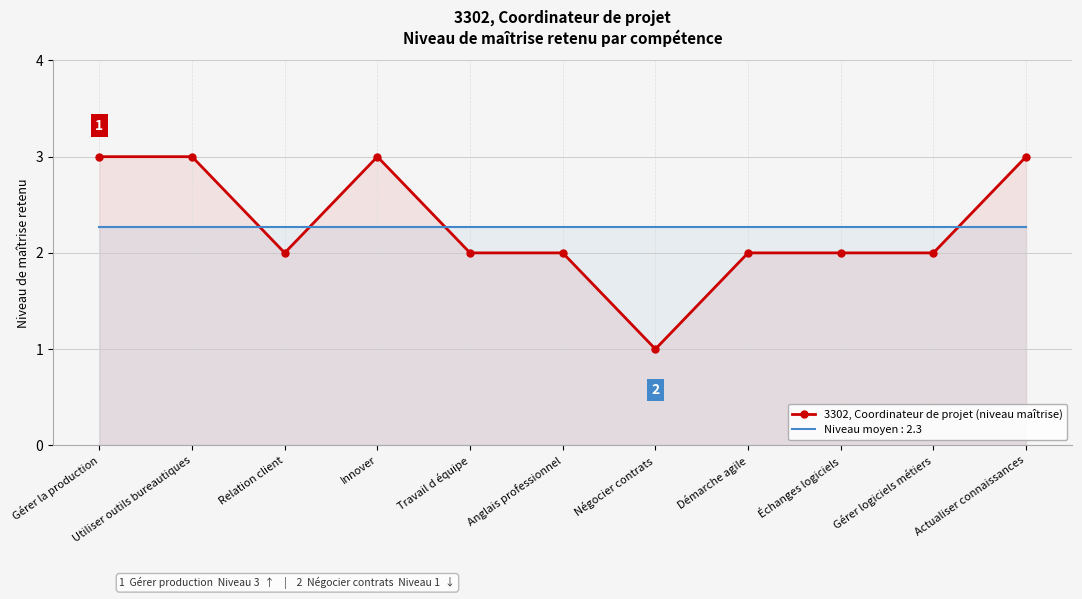

True or false: the data shows 3 at Anglais professionnel.

False